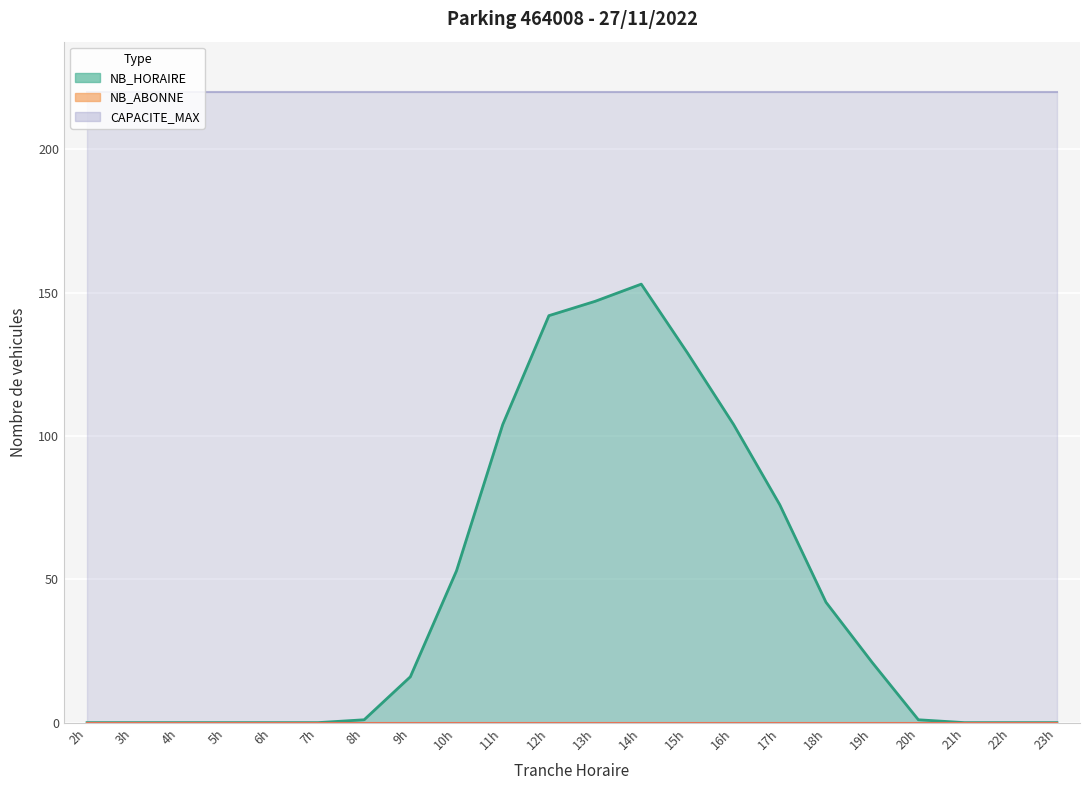

Between 7 and 16, which series saw the biggest shift?

NB_HORAIRE